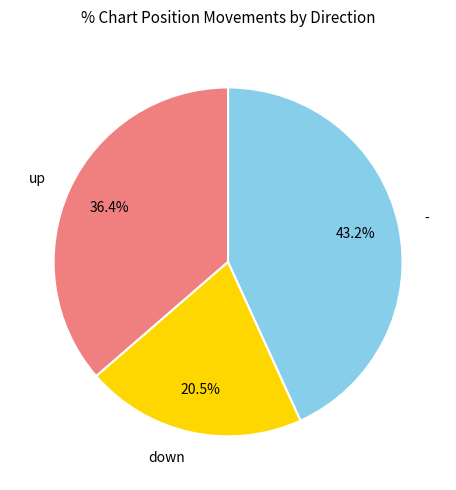

To the nearest percent, what portion does up represent?

36%